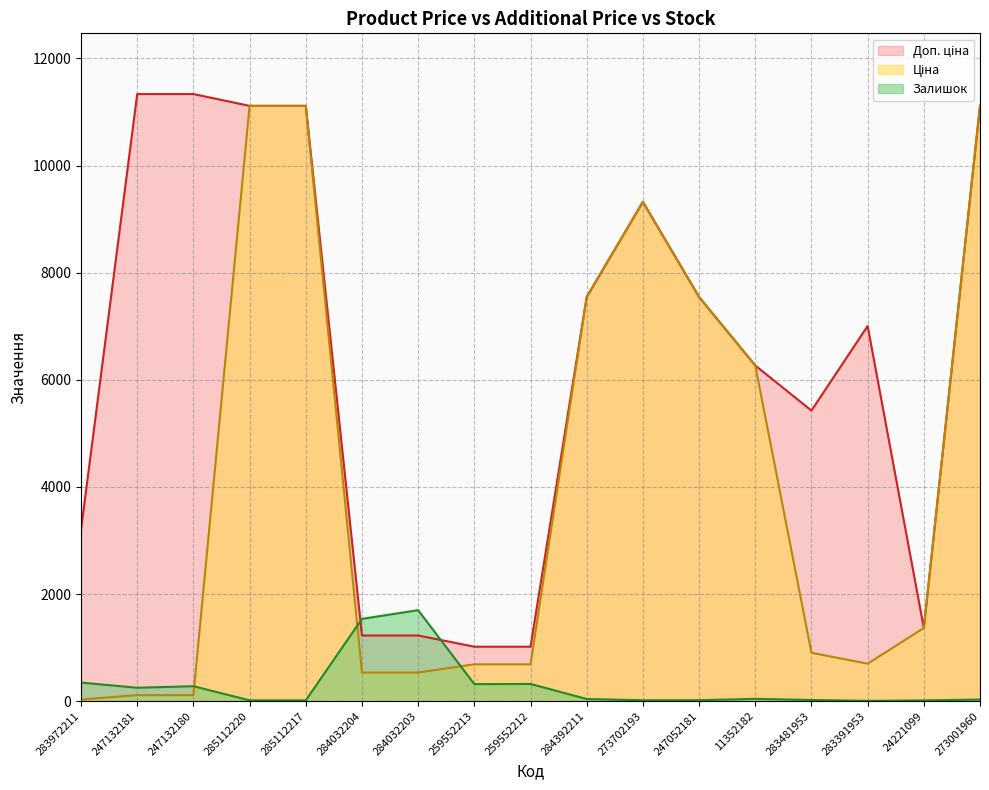

The Доп. ціна series shows 1663.7 at 283972211. True or false?

False